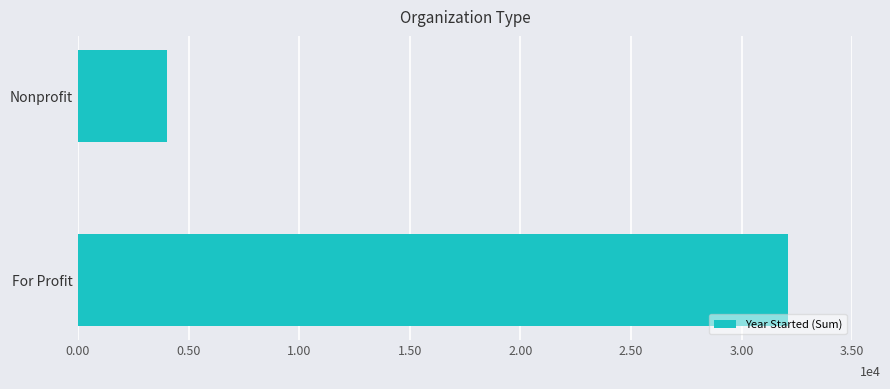

Are the bars horizontal?

Yes